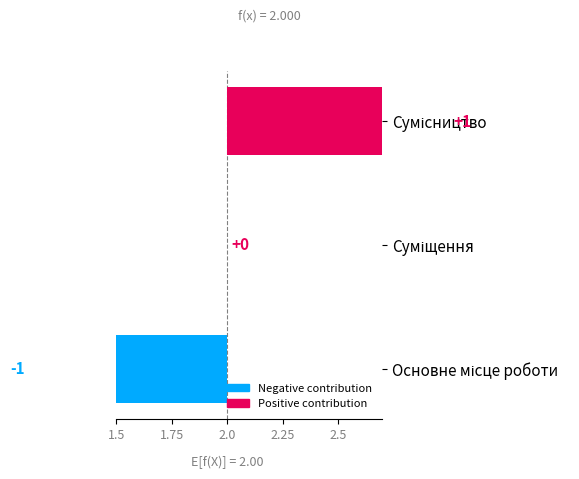

Does the chart contain any negative values?

Yes